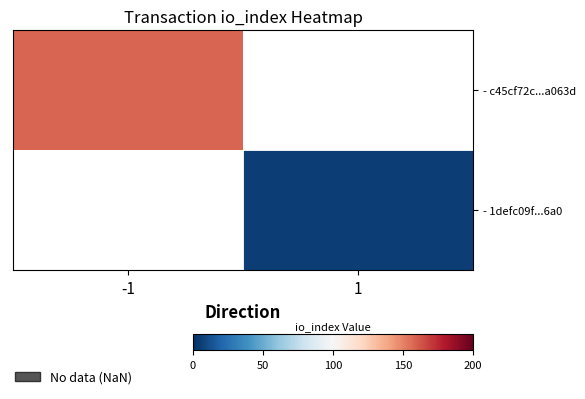

Rank the series by their maximum value, from highest to lowest.

- c45cf72c...a063d, - 1defc09f...6a0